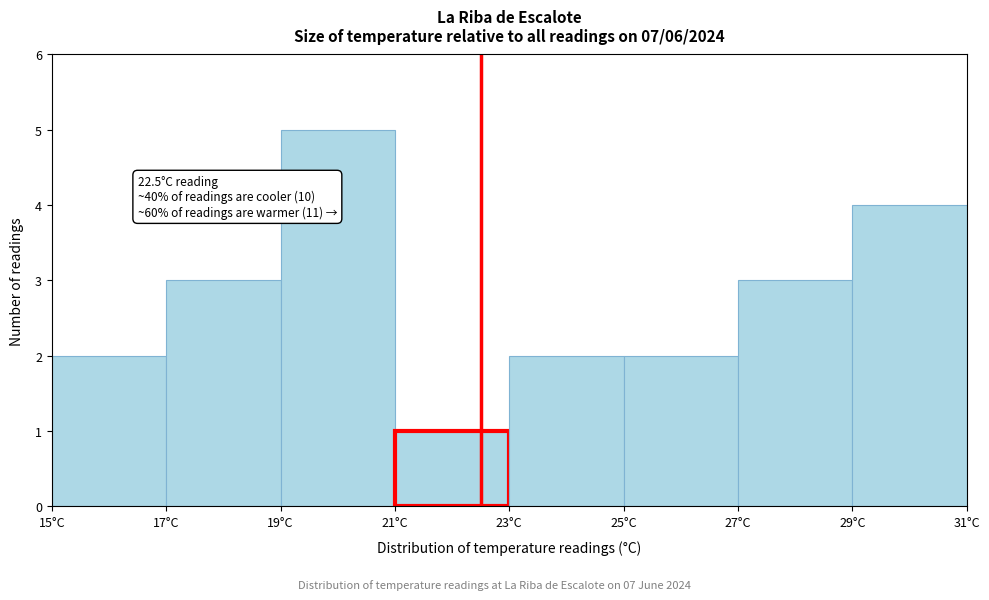

Which range on the x-axis has the tallest bar?

19 to 21